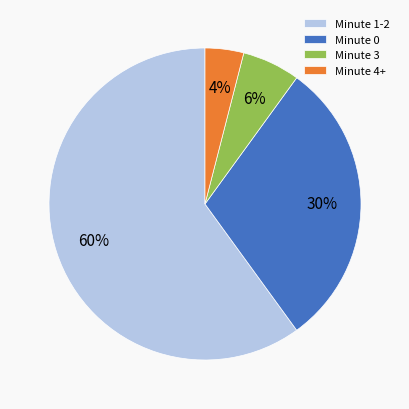

To the nearest percent, what is the average slice percentage?

25%